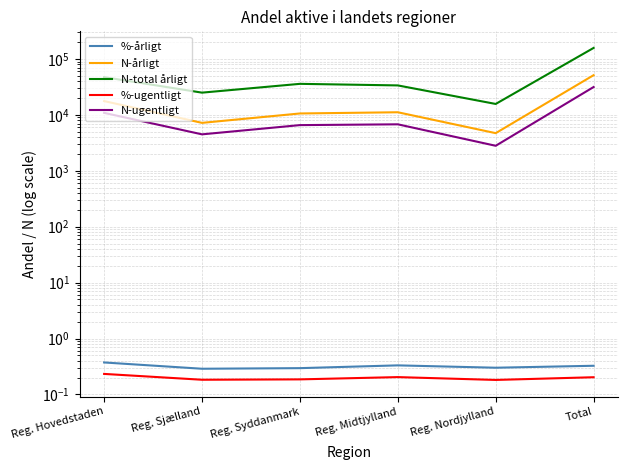

What is the value of the N-årligt point at the 4th from the left?

11149.0